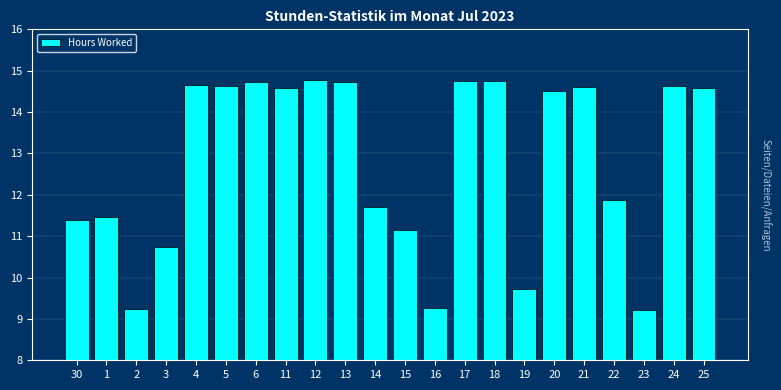

At which label does the data first exceed 14?

4